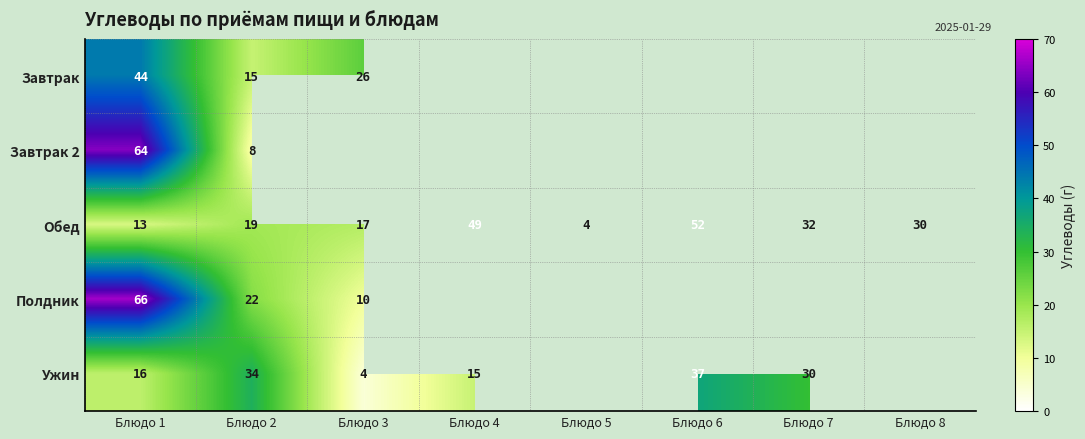

Between Блюдо 2 and Блюдо 4, which is larger?

Блюдо 4